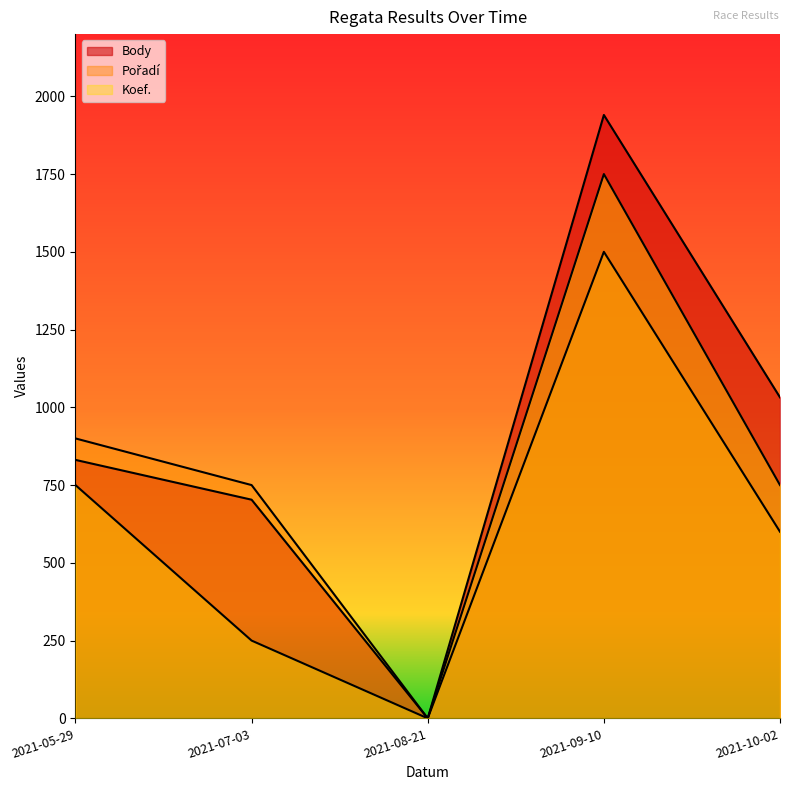

How many values in the Pořadí series are below 750?

2